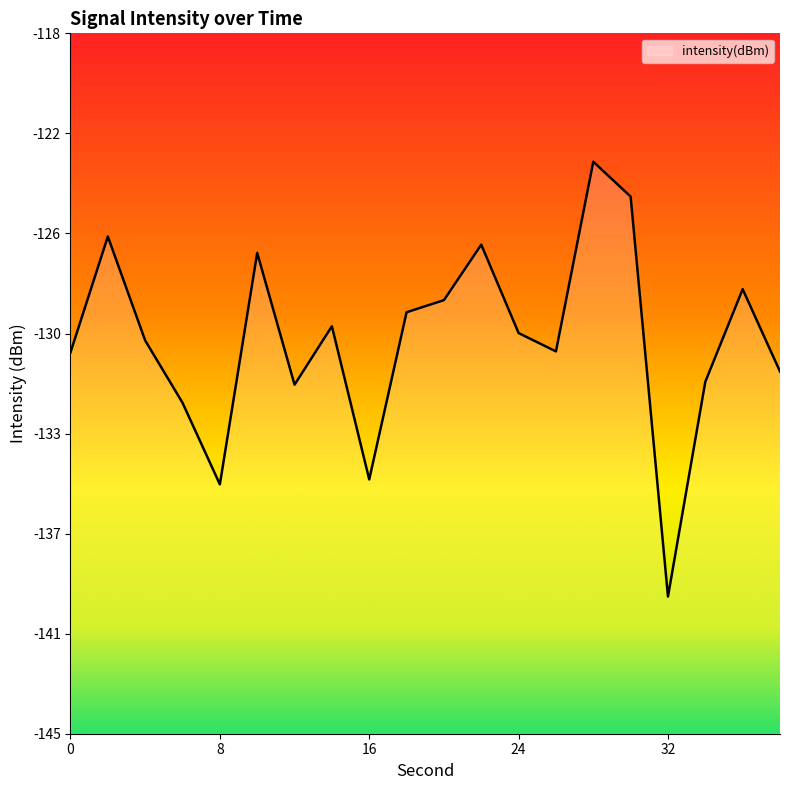

Which label corresponds to the smallest value in the chart?

32